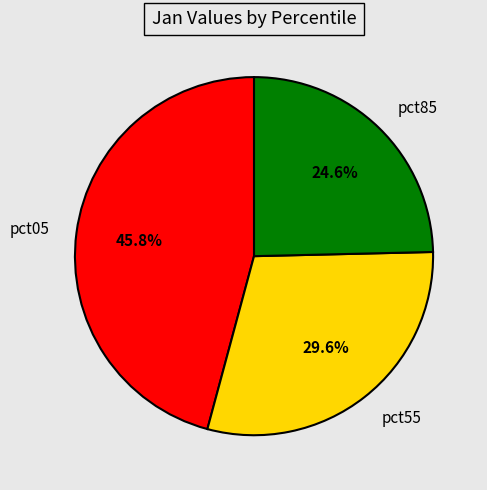

What portion of the pie excludes pct85?

75.4%